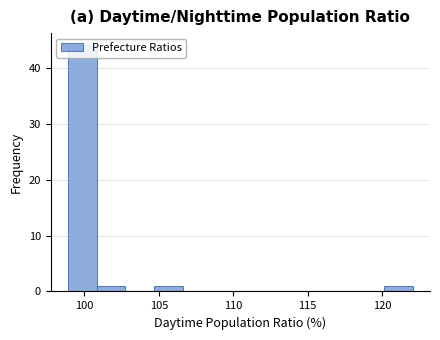

Around what value on the x-axis is the tallest bar? Give the approximate position of its centre, as read against the axis.

100.0